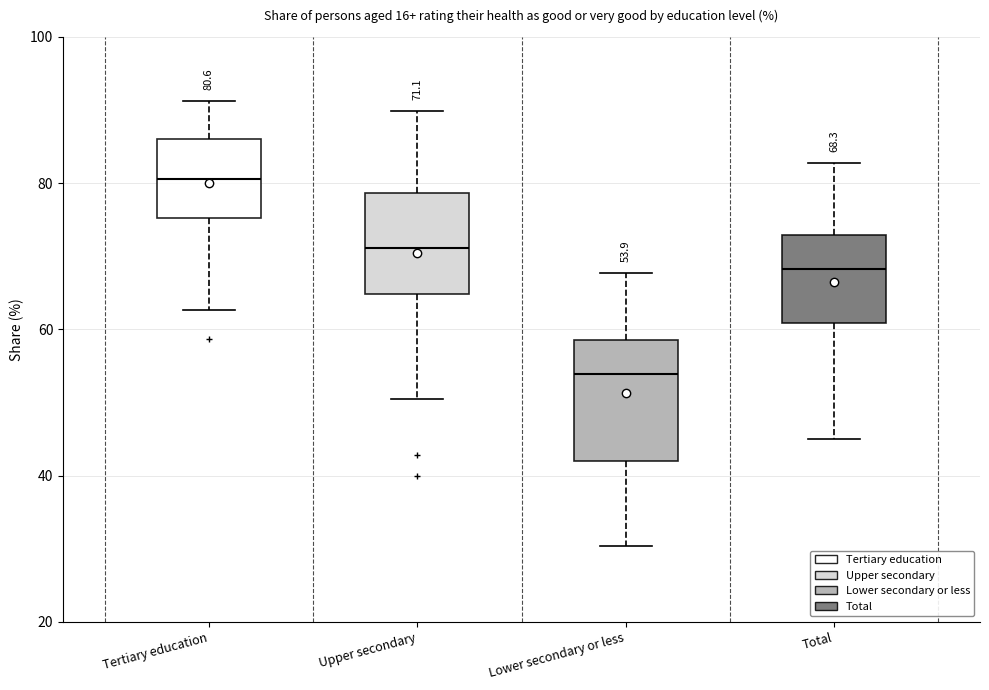

Which box's median line is the highest?

Tertiary education